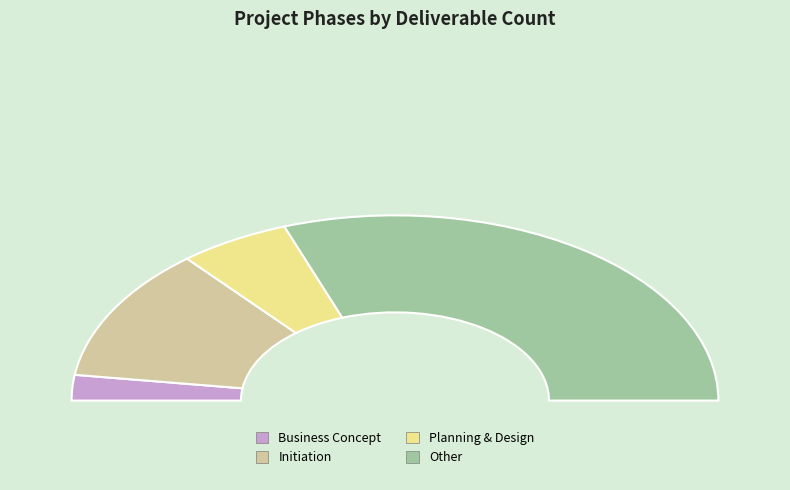

Count the number of slices in the pie.

4